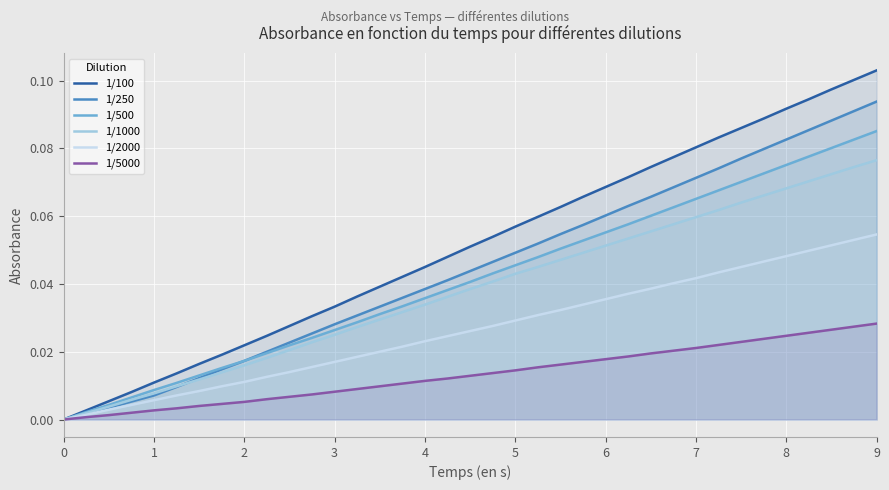

Is it true that 1/500 equals 0.0 at 0?

True